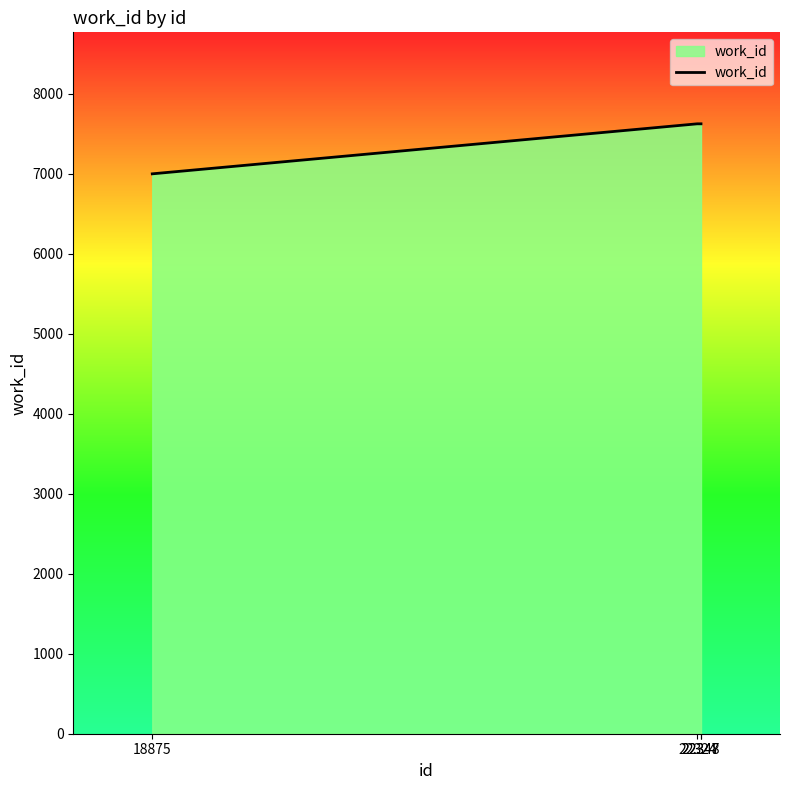

What is the maximum value shown in the chart?

7622